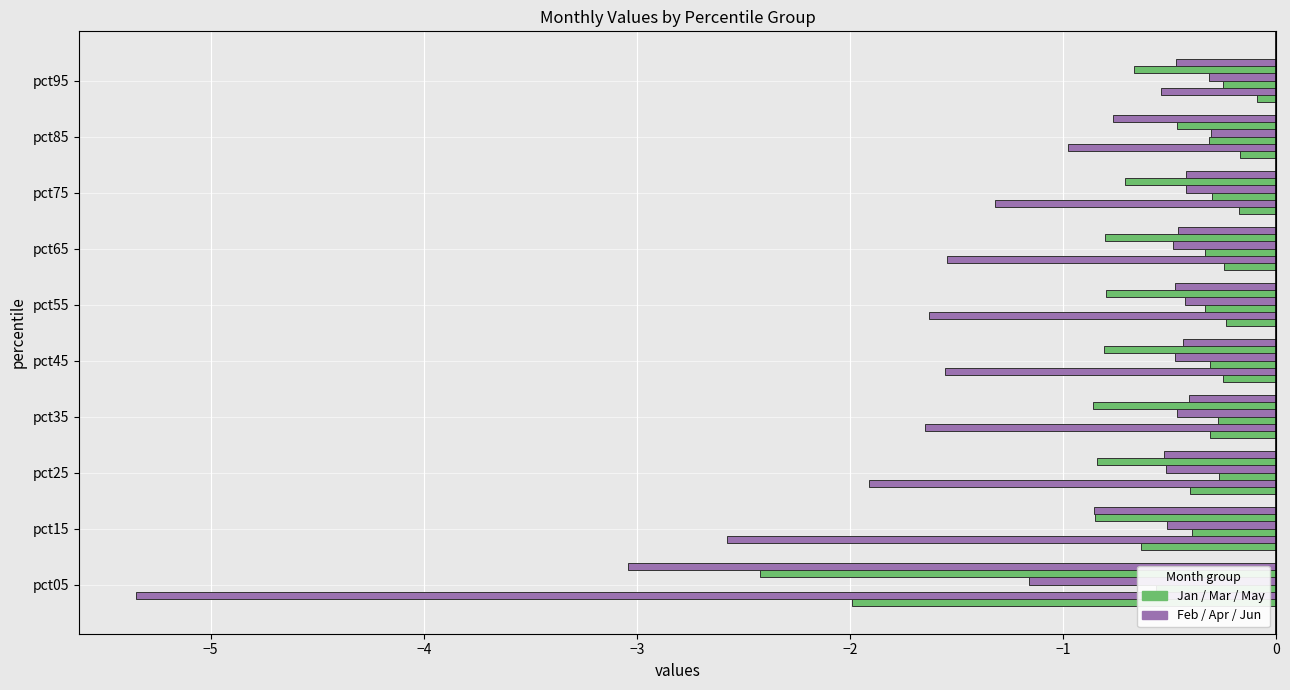

What position from the left is 0?

7